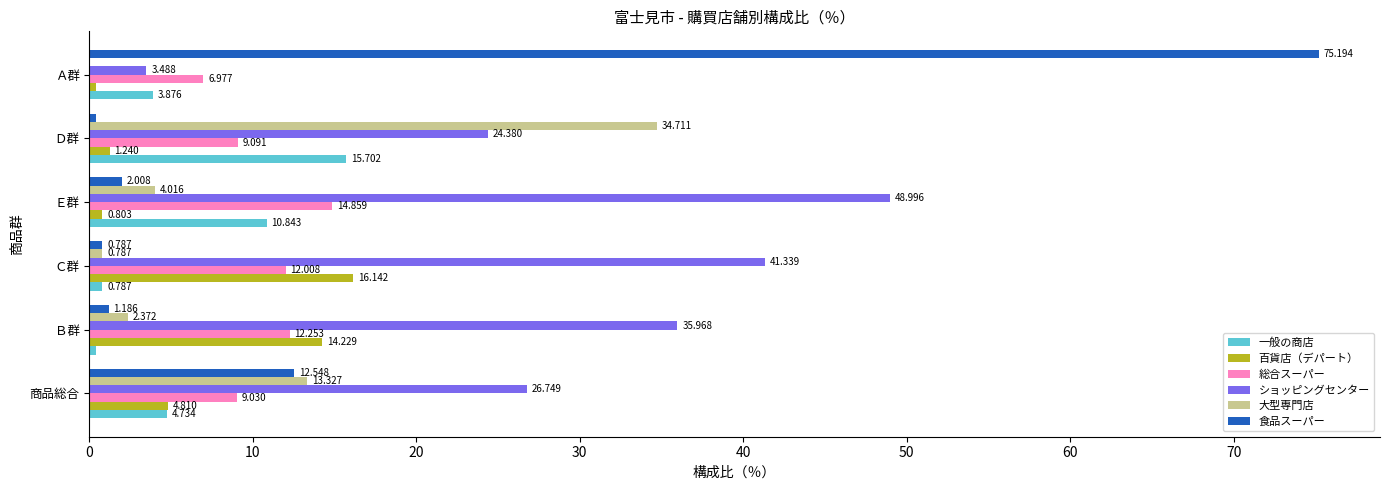

How many categories are shown in the chart?

6